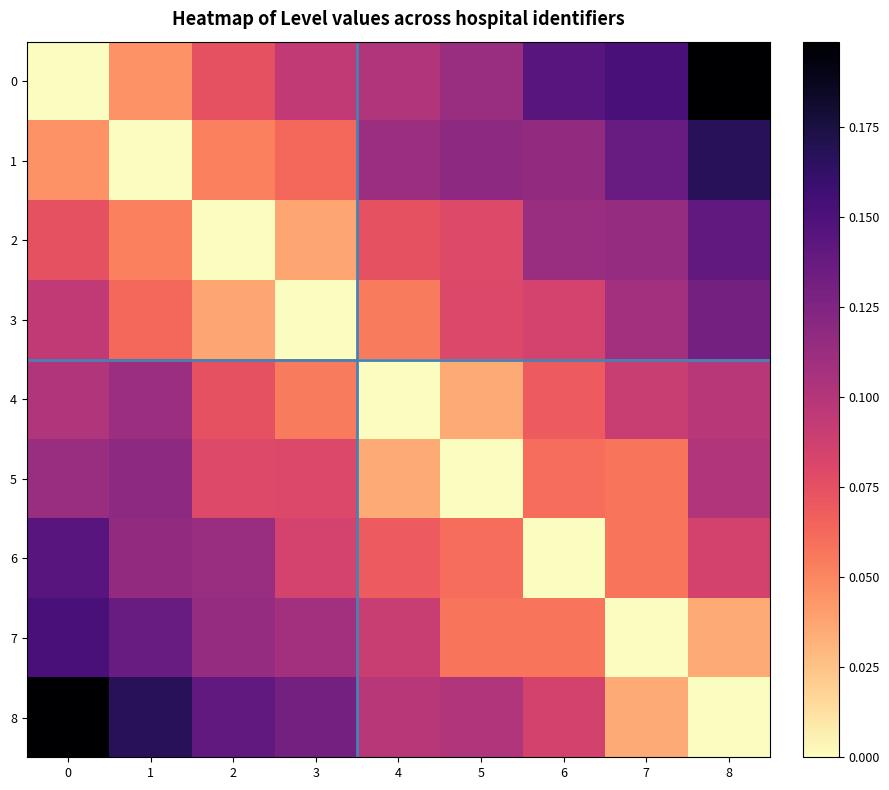

At how many categories does at least one series exceed 0?

9